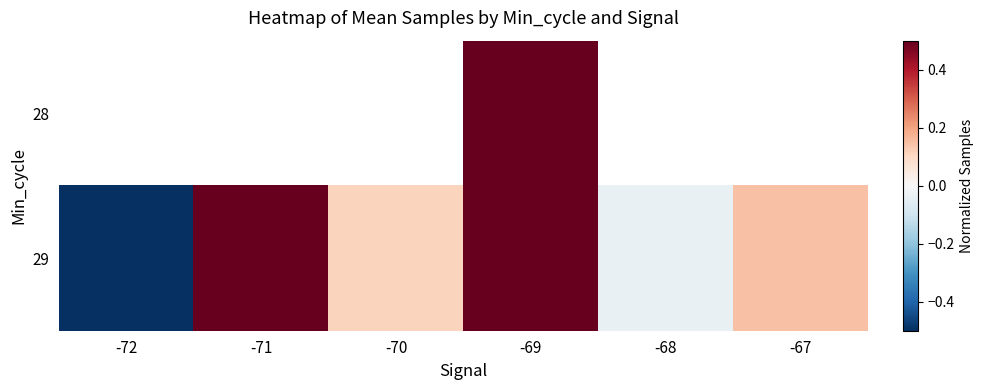

At which label does 29 first exceed 0?

-71